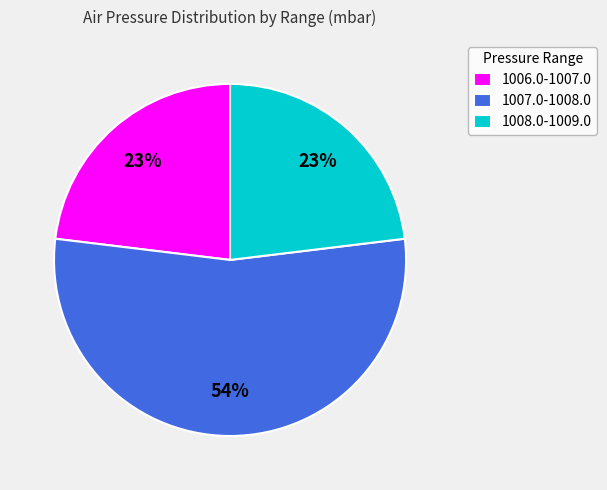

To the nearest percent, what is the average slice percentage?

33%